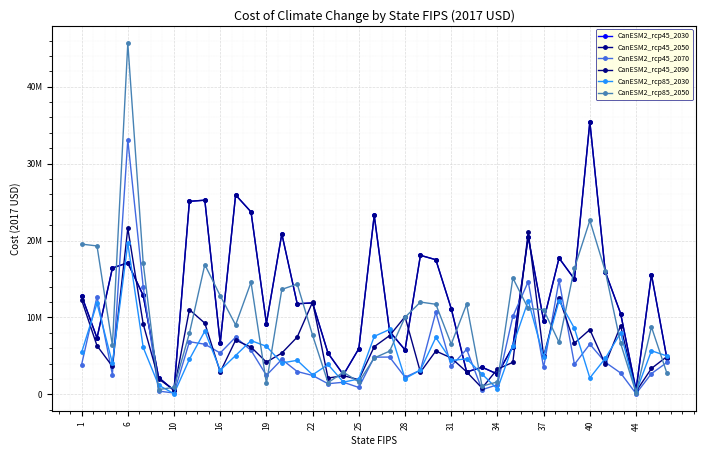

Does the chart have visible grid lines?

Yes